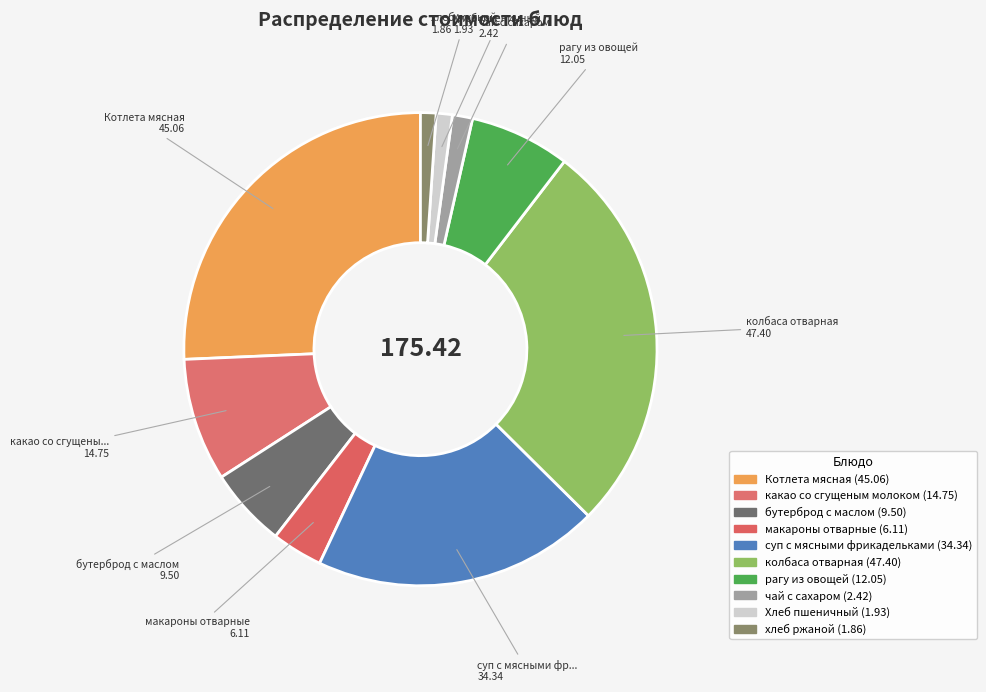

Which category has the biggest portion of the pie?

колбаса отварная